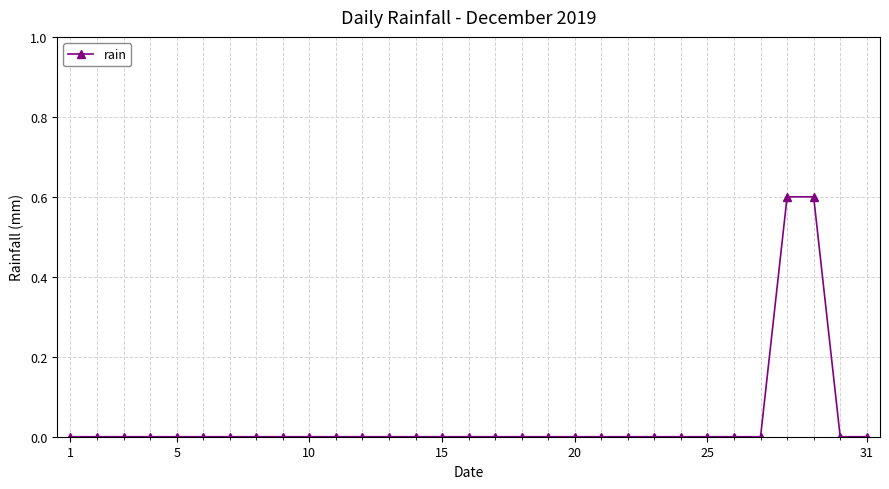

How many lines are shown in the chart?

1